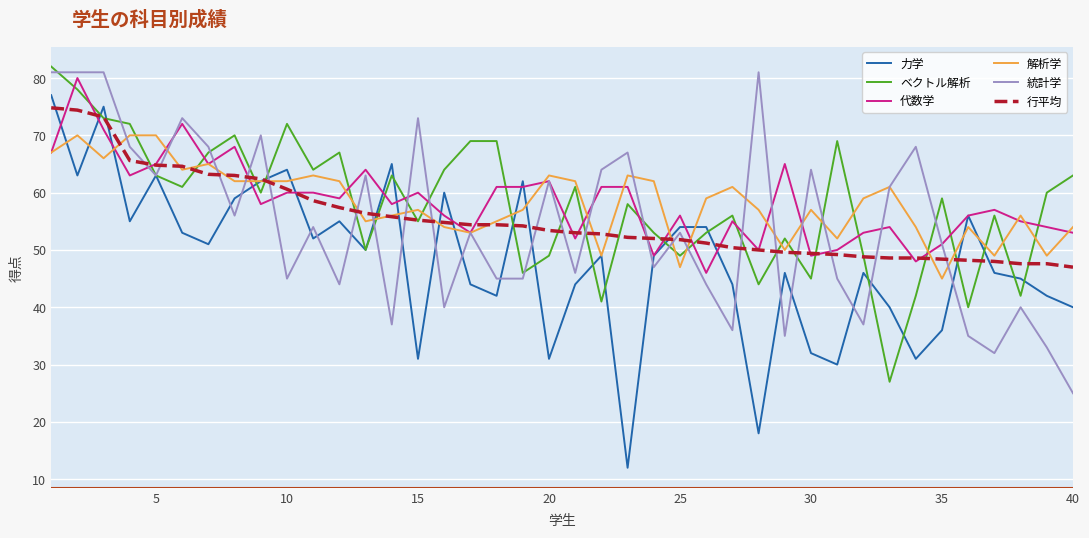

Which series has the largest range (max minus min)?

力学